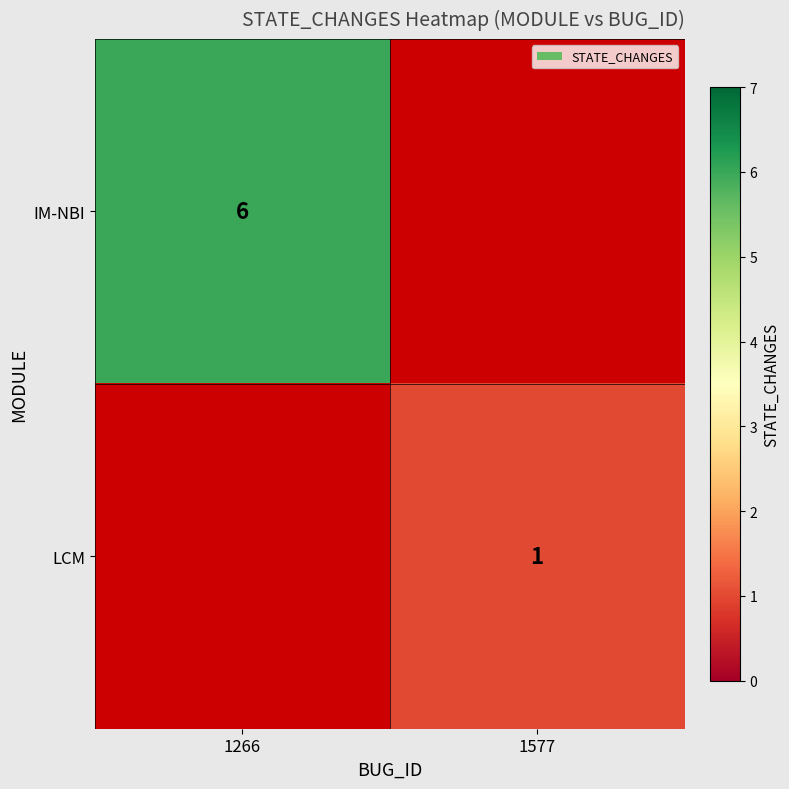

The IM-NBI series shows 9 at 1266. True or false?

False